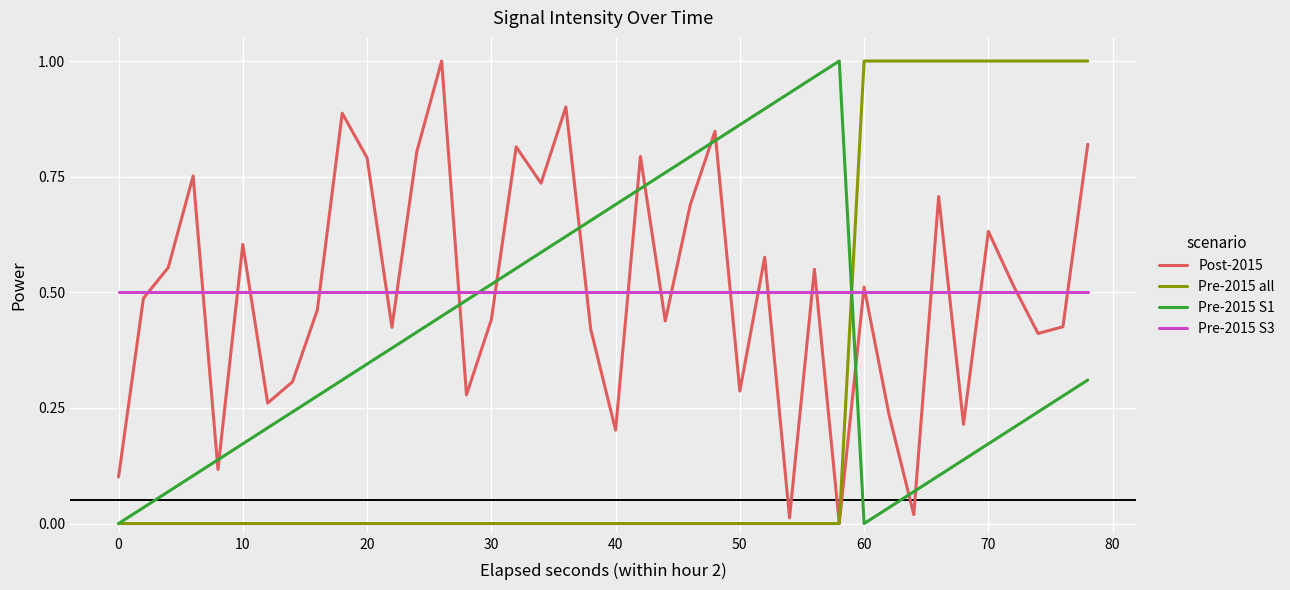

True or false: Pre-2015 all and Pre-2015 S3 cross at least once.

True